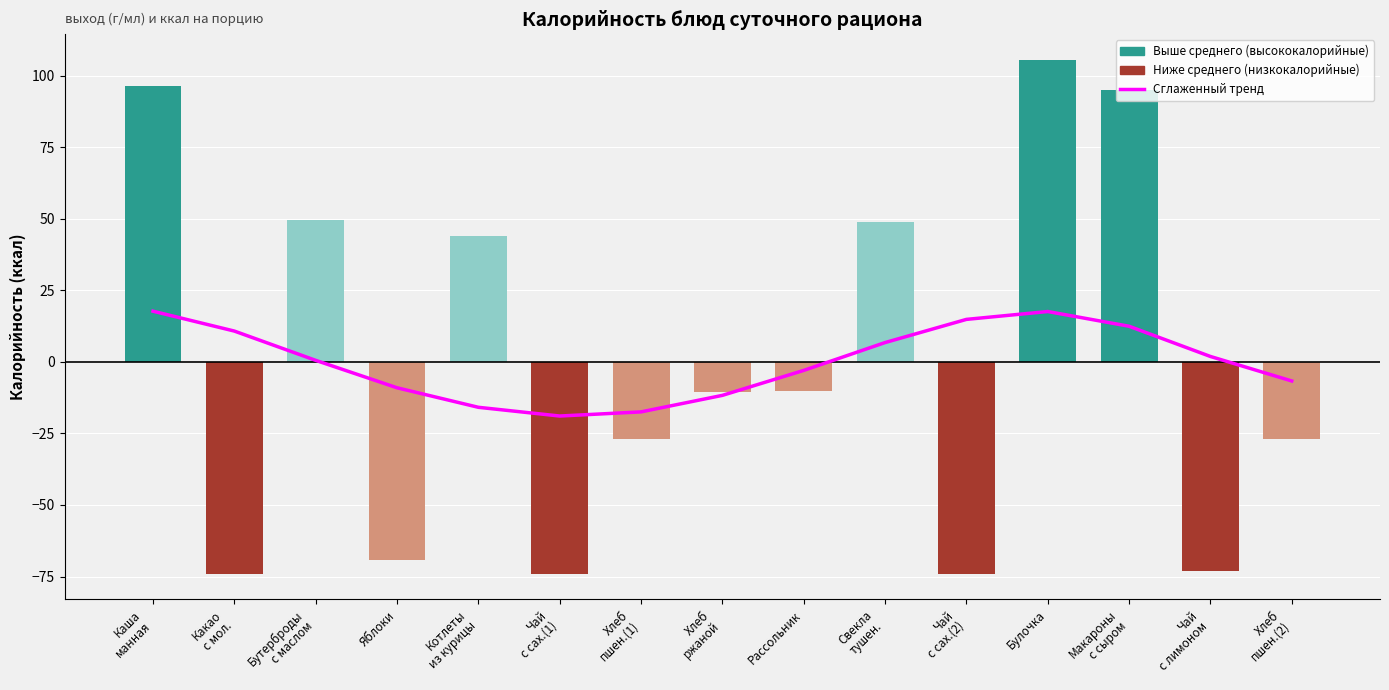

Does the chart contain any negative values?

Yes